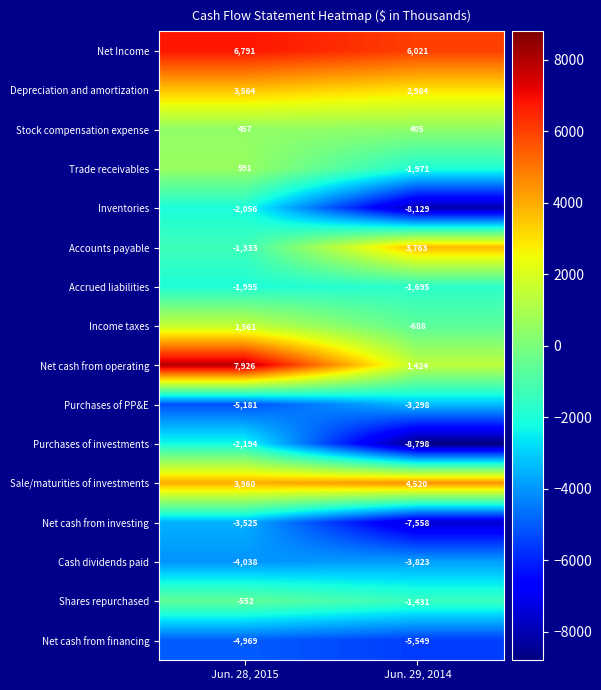

What is the approximate value of Inventories at Jun. 28, 2015?

-2056